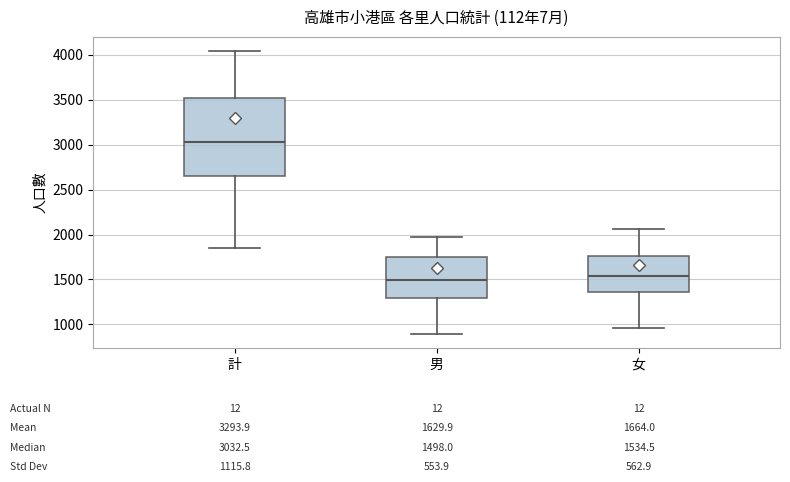

Which box is the tallest, from its lower edge to its upper edge?

計